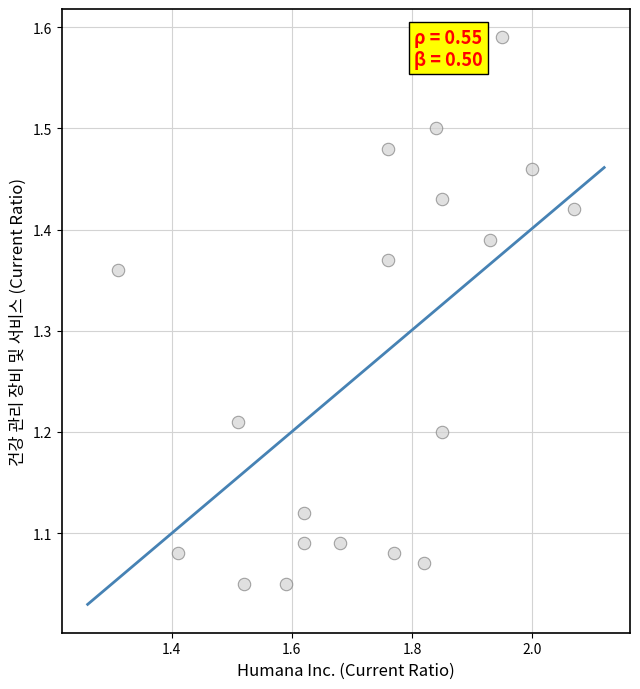

What is the range of Y values (max minus min)?

0.5